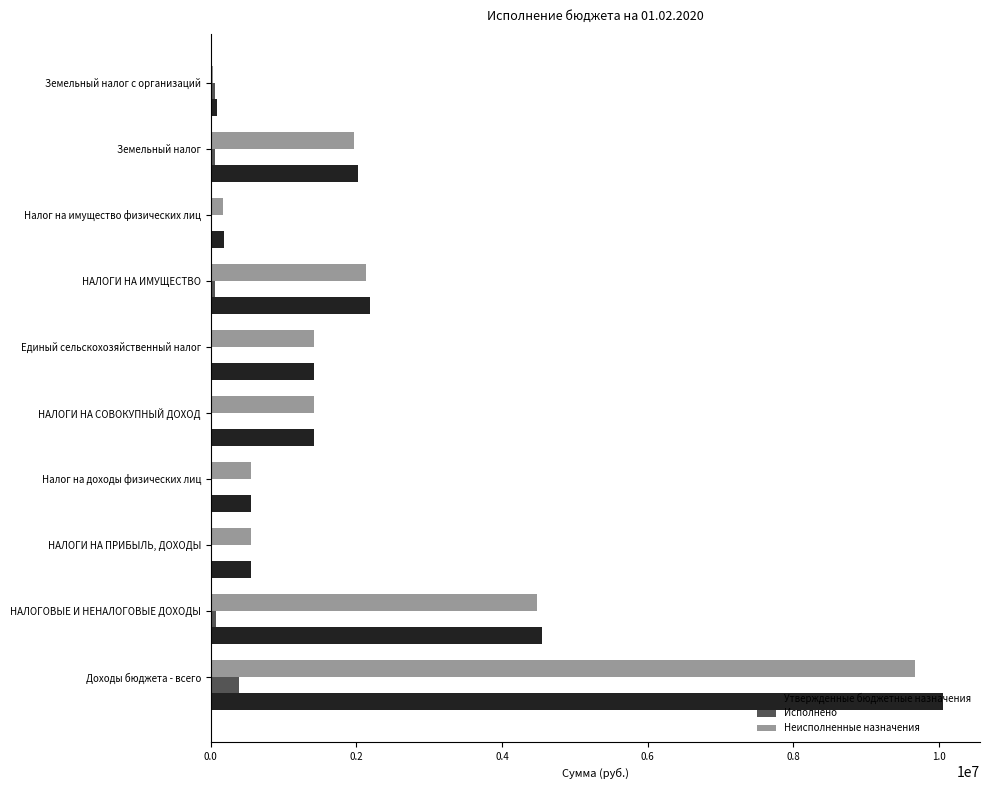

The value of Утвержденные бюджетные назначения at Налог на доходы физических лиц is 558200.0. True or false?

True